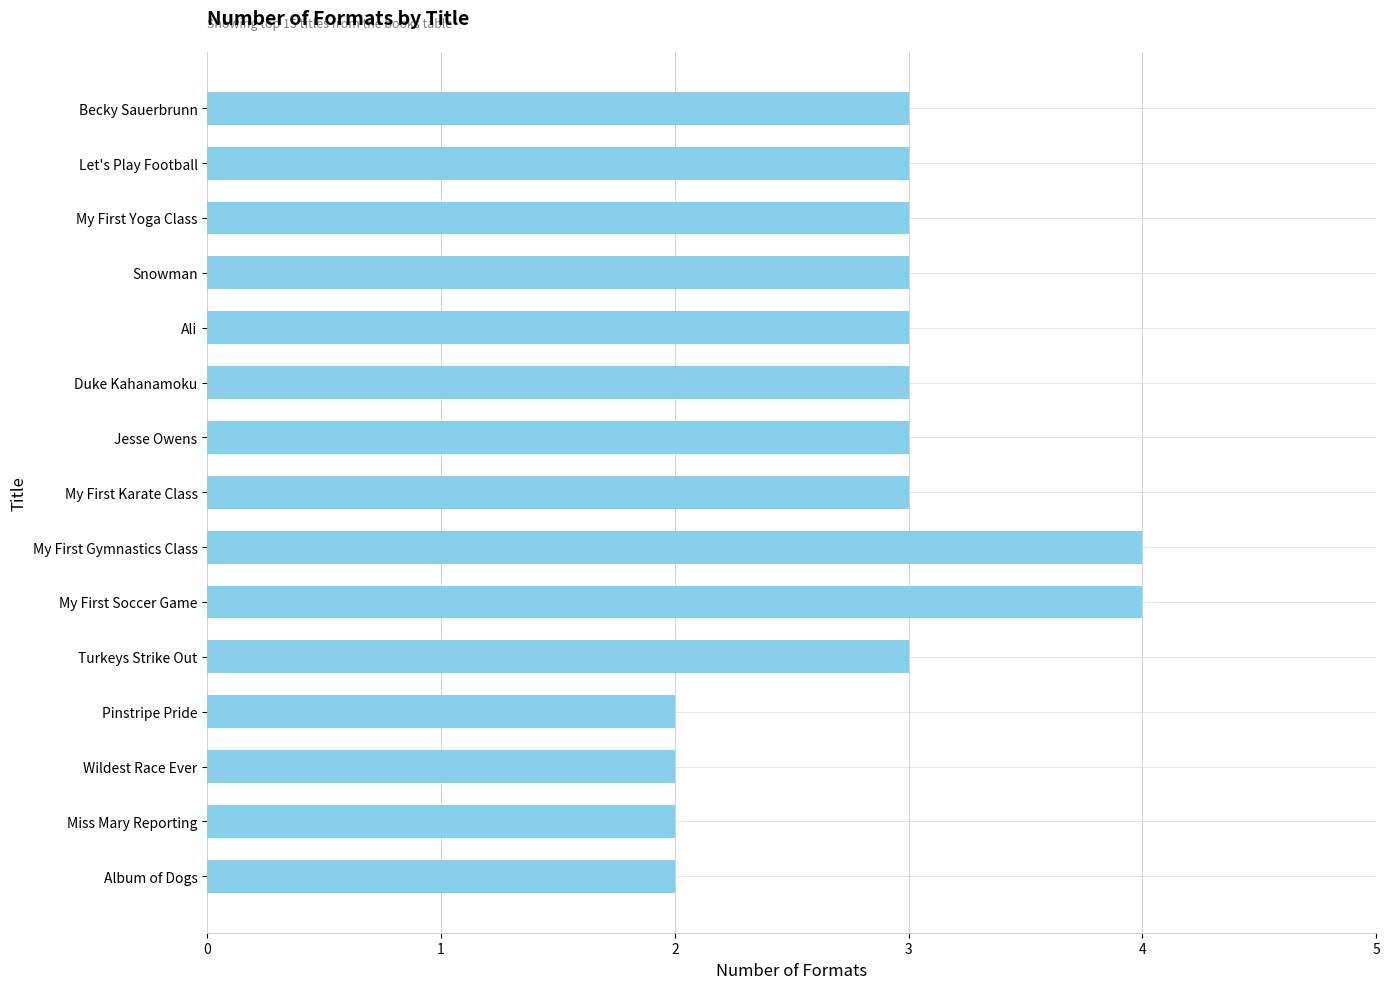

What is the greatest value displayed?

4